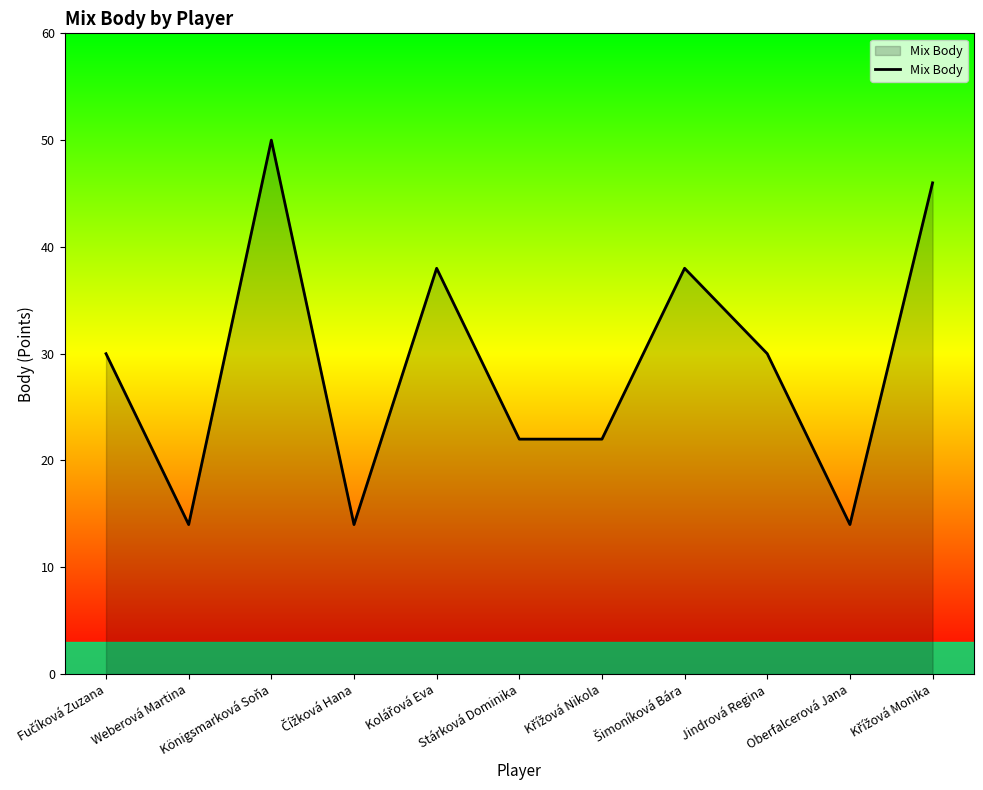

What is the difference between the values at Jindrová Regina and Königsmarková Soňa?

20